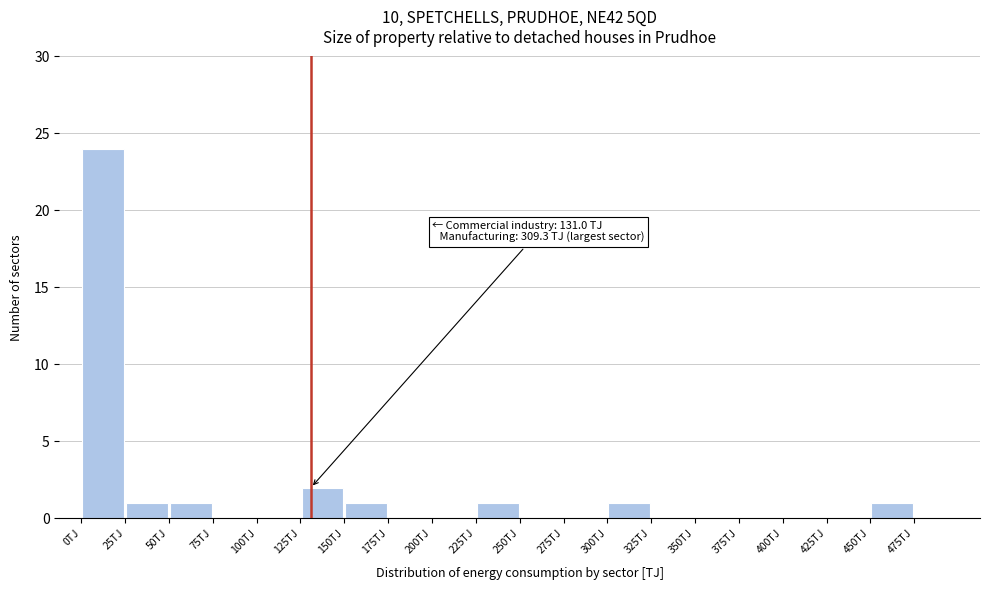

Which range on the x-axis has the tallest bar?

0 to 25